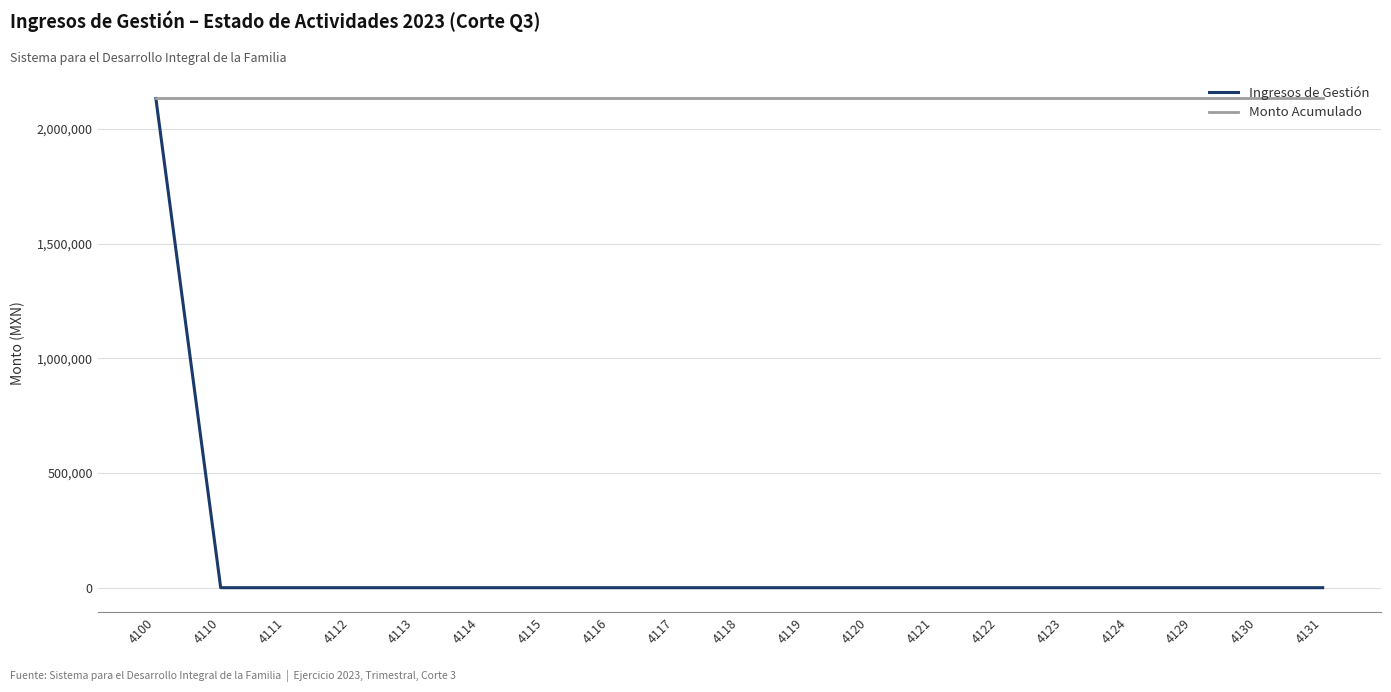

The value of Monto Acumulado at 4112 is 2133036.9. True or false?

True